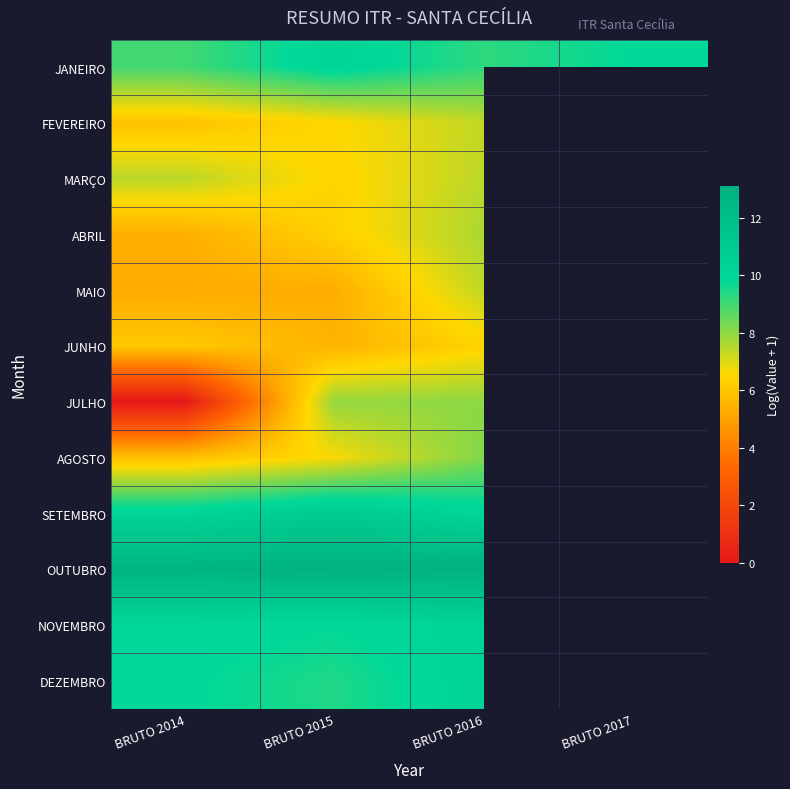

Between BRUTO 2014 and BRUTO 2016, which is larger?

BRUTO 2016